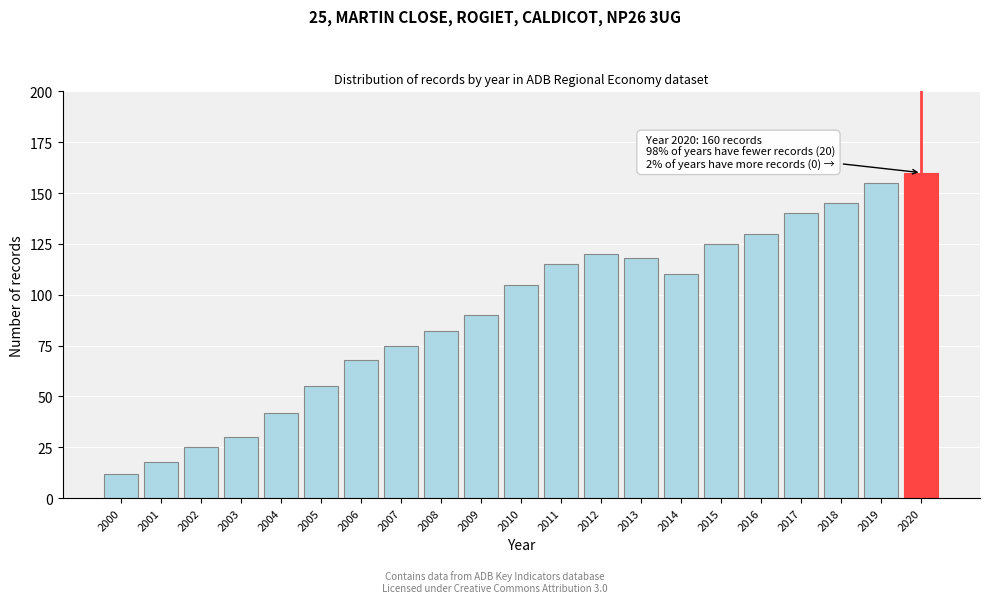

Reading left to right, extract all data points from this chart.

2000=12	2001=18	2002=25	2003=30	2004=42	2005=55	2006=68	2007=75	2008=82	2009=90	2010=105	2011=115	2012=120	2013=118	2014=110	2015=125	2016=130	2017=140	2018=145	2019=155	2020=160